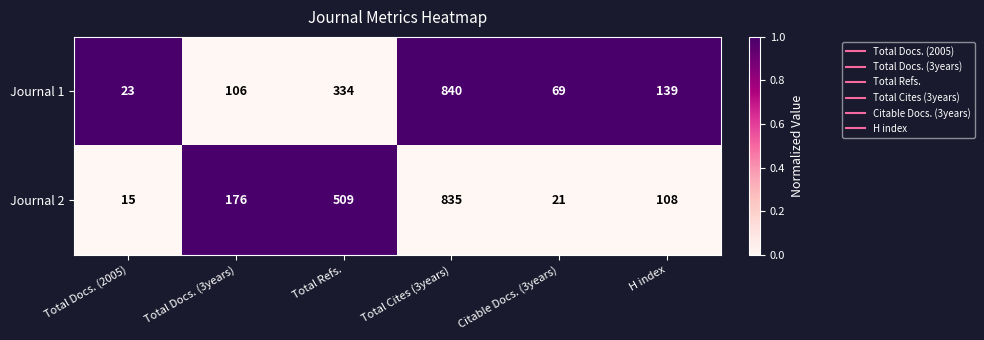

Reading right to left, extract all data points from this chart.

Journal 1: 139	69	840	334	106	23
Journal 2: 108	21	835	509	176	15